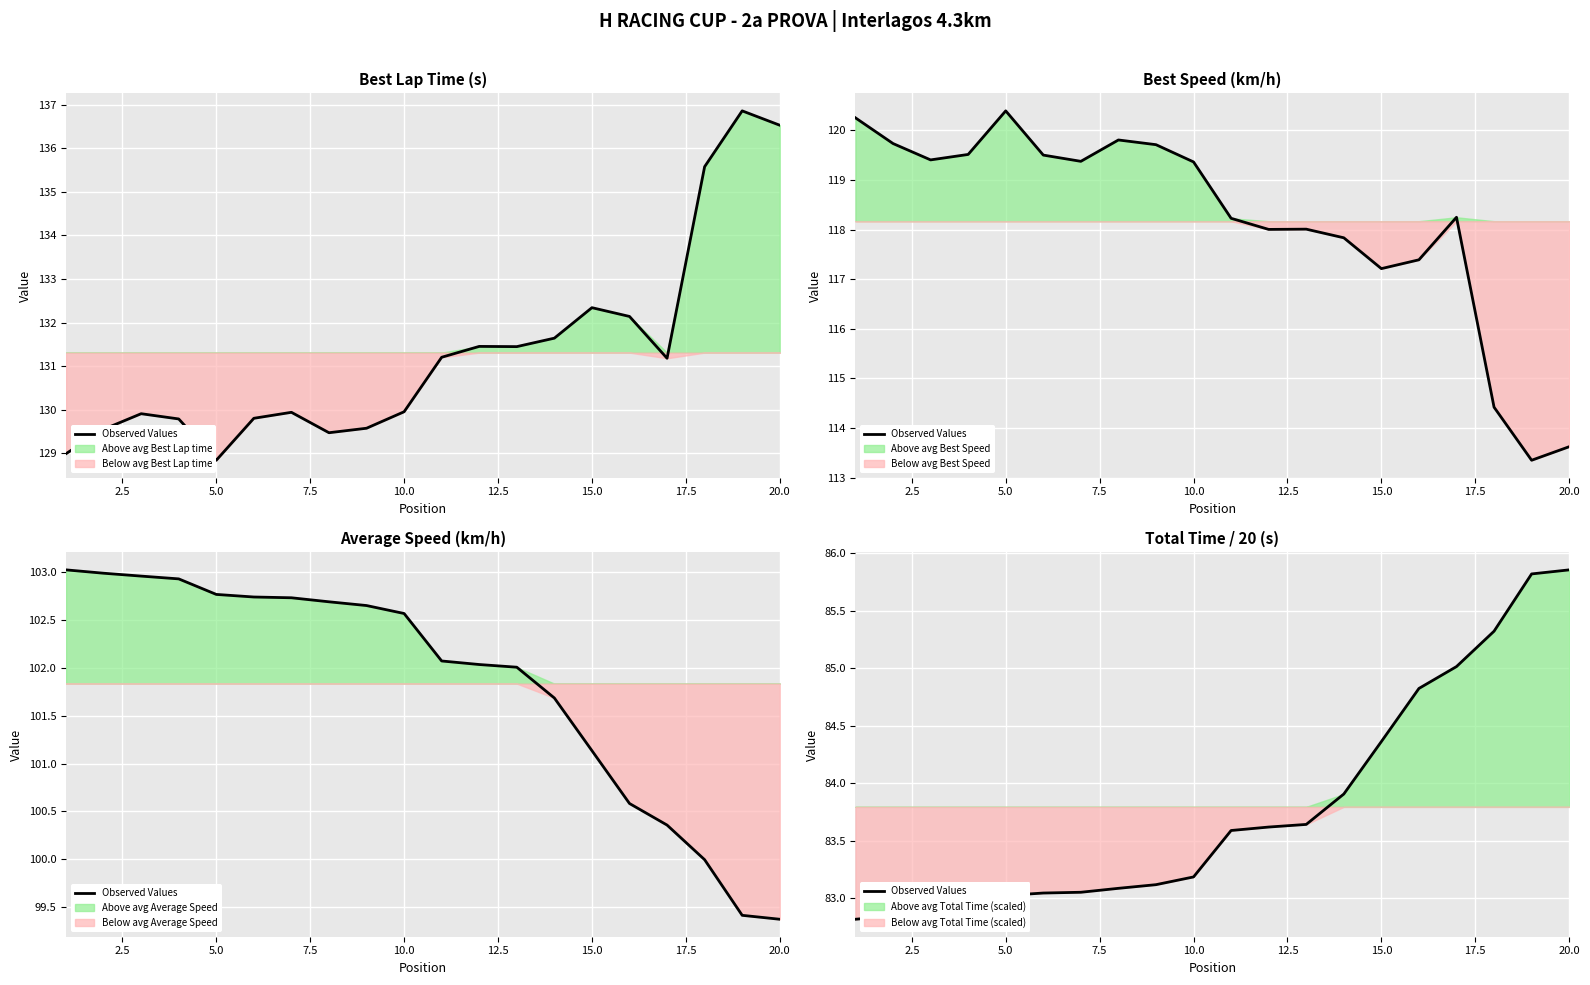

True or false: the data has more than 0 interior local peaks.

False